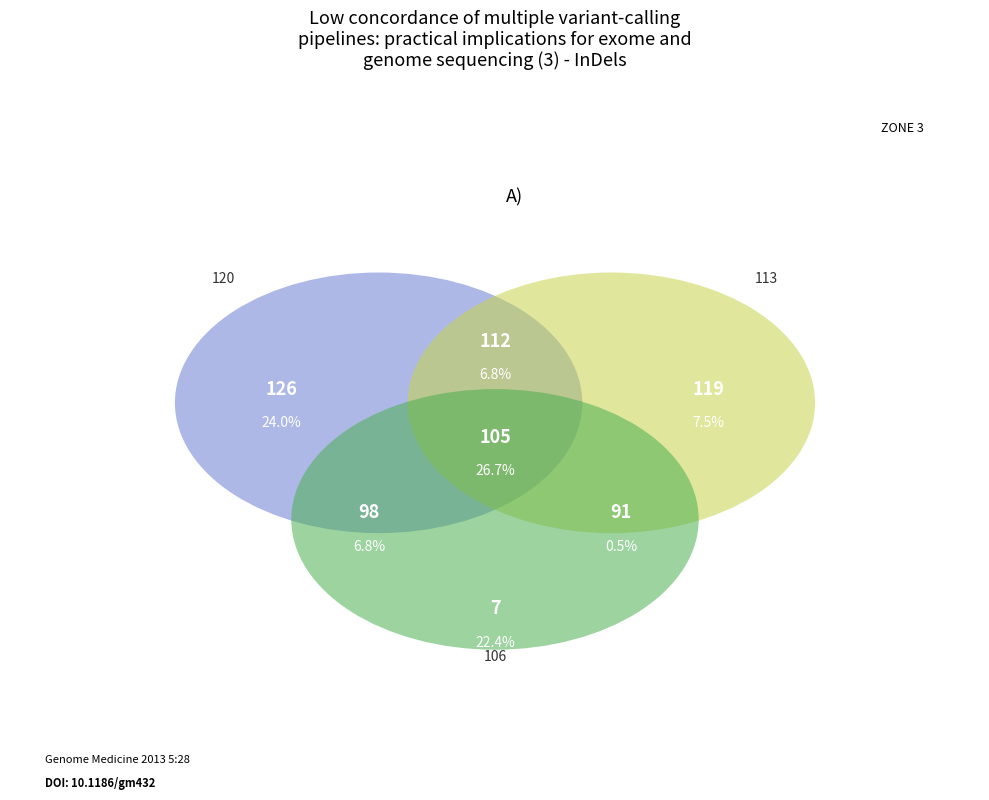

To the nearest percent, what portion does 106 represent?

17%